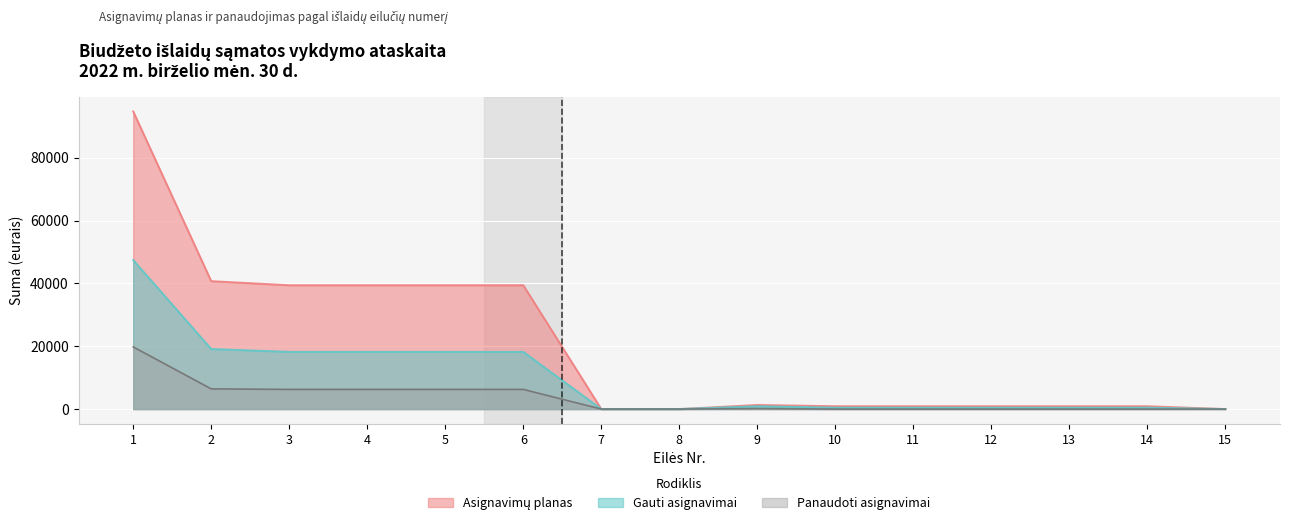

What is the difference between the Asignavimų planas values at 11 and 2?

39800.0